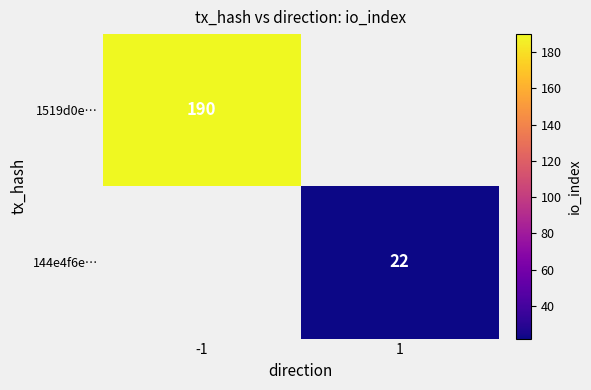

Is it true that 144e4f6e… equals 15 at 1?

False